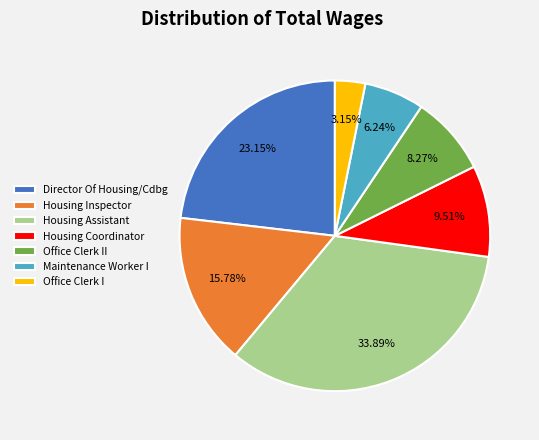

What percentage is NOT represented by Director Of Housing/Cdbg?

76.8%